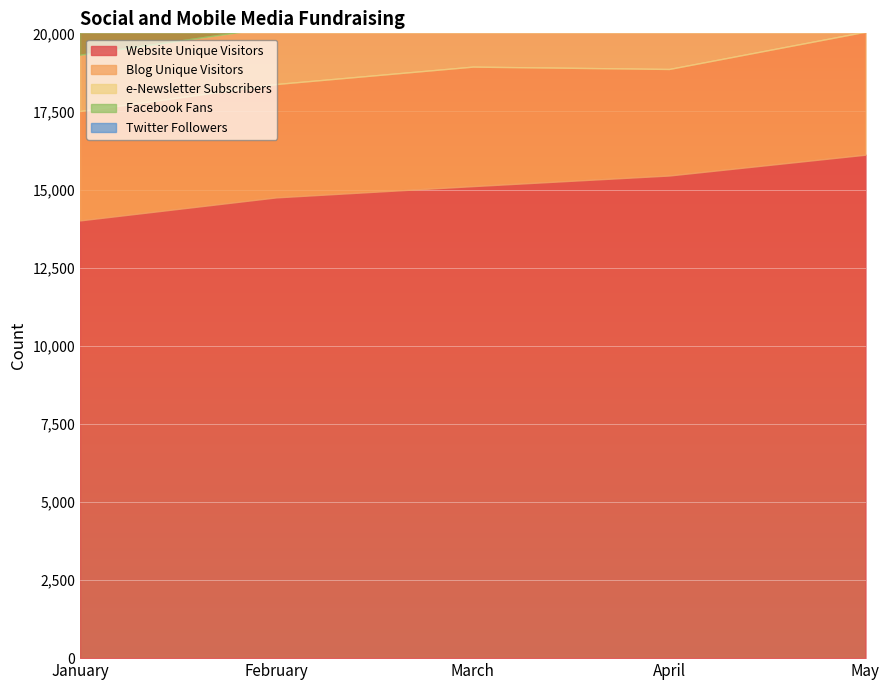

At which label is e-Newsletter Subscribers closest to 2185?

April